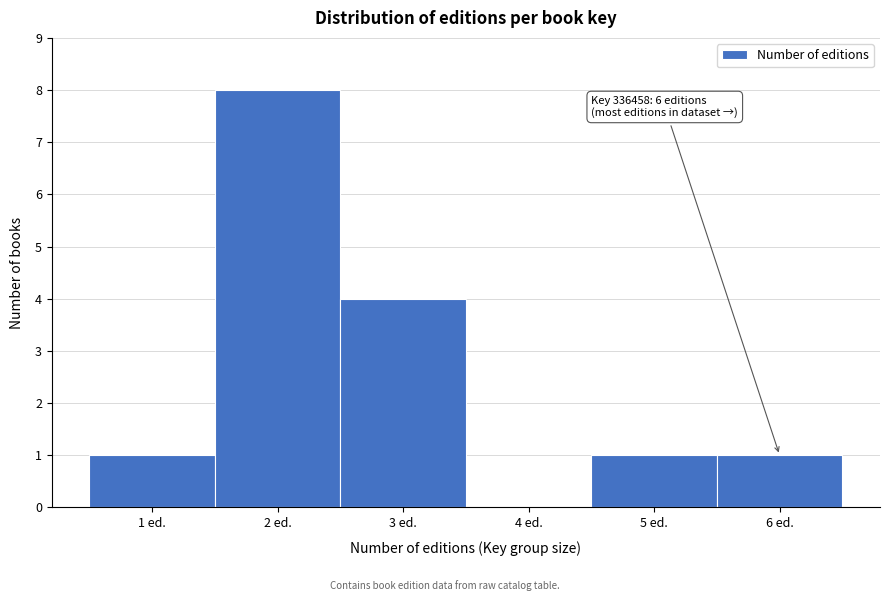

Over which range of the x-axis is the bar tallest?

1.5 to 2.5